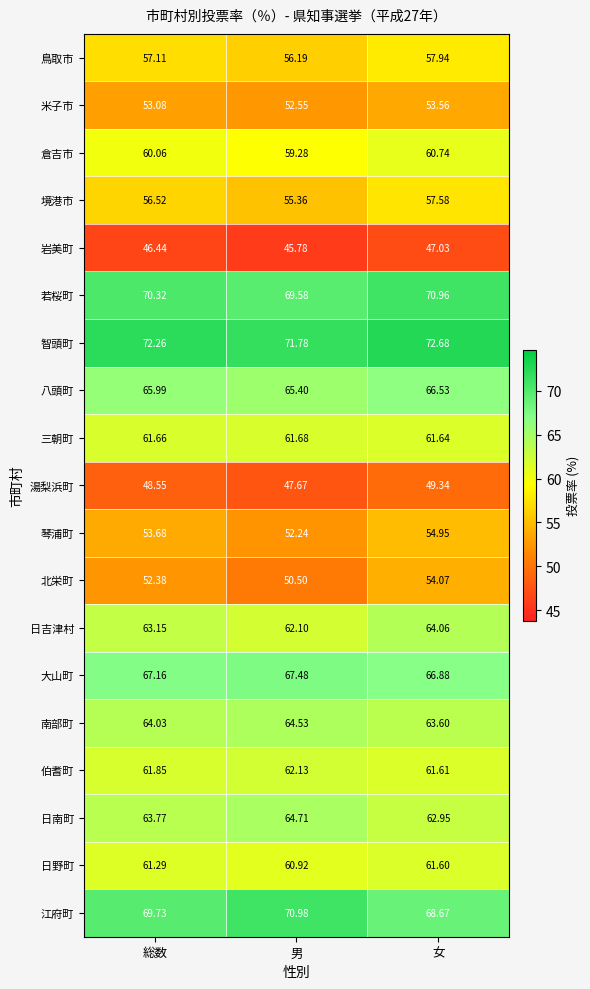

Which category has the highest value in the 日野町 series?

女